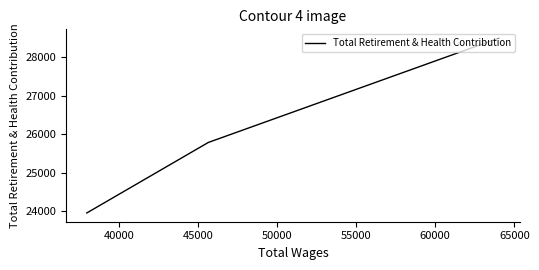

What is the difference between the maximum and second lowest values?

2713